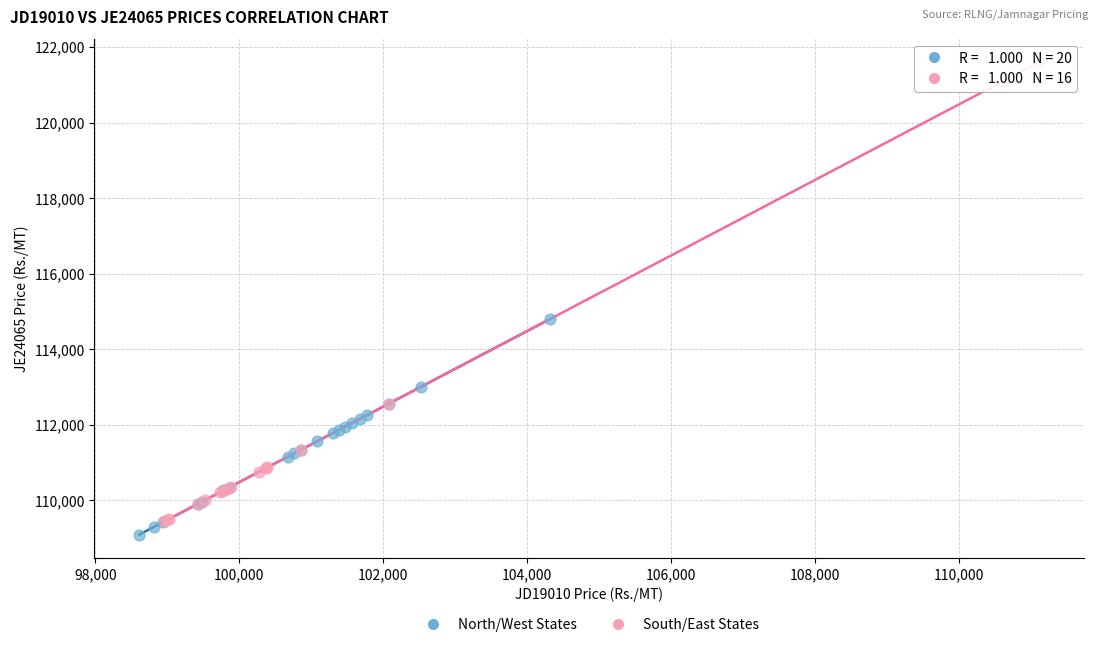

Which series reaches the maximum Y coordinate?

South/East States